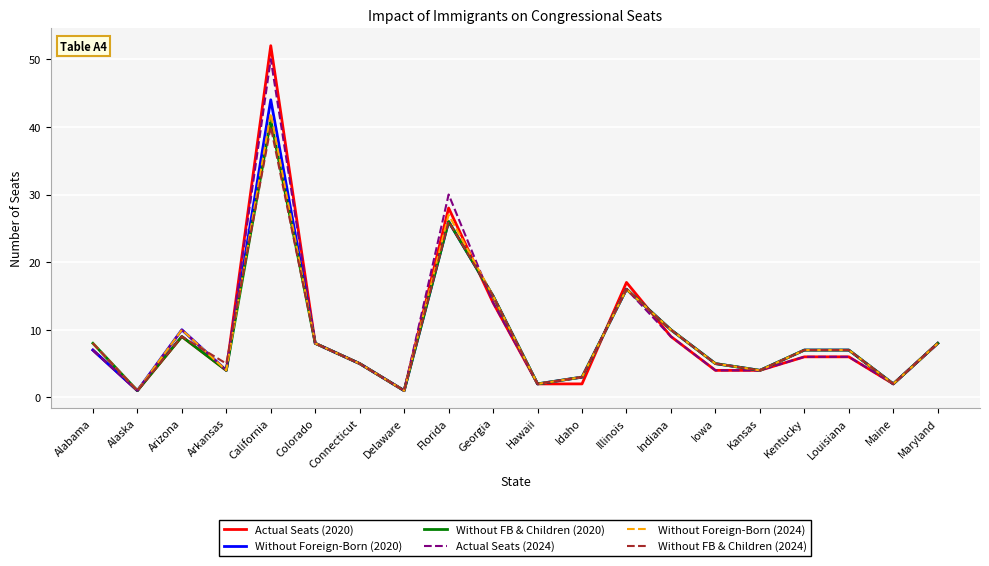

Is it true that Actual Seats (2024) equals 4 at Iowa?

True